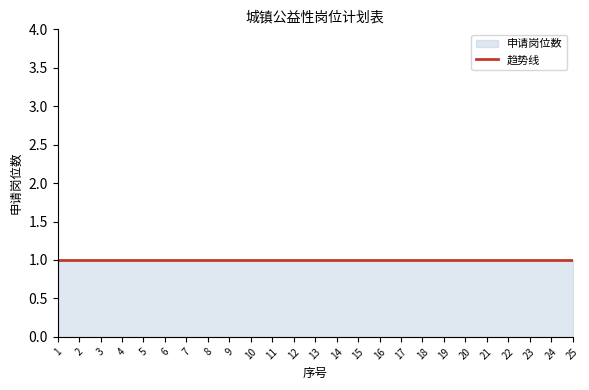

Approximately how many times larger is the value at 13 compared to 23?

1.0